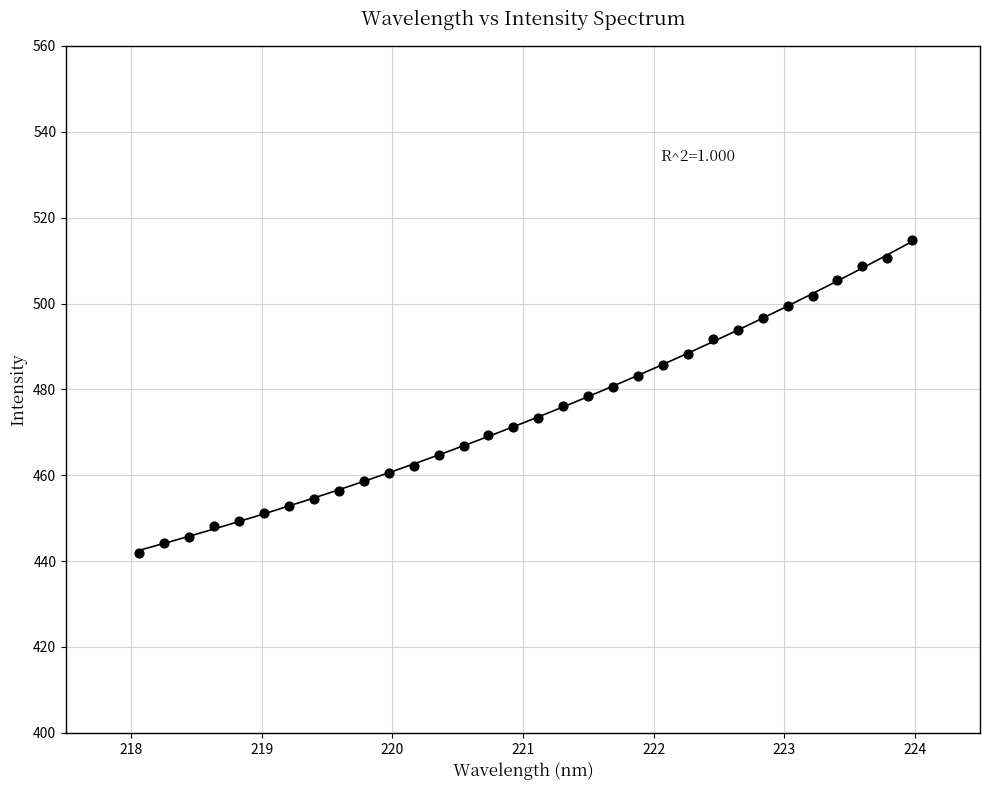

What is the range of Y values (max minus min)?

72.8